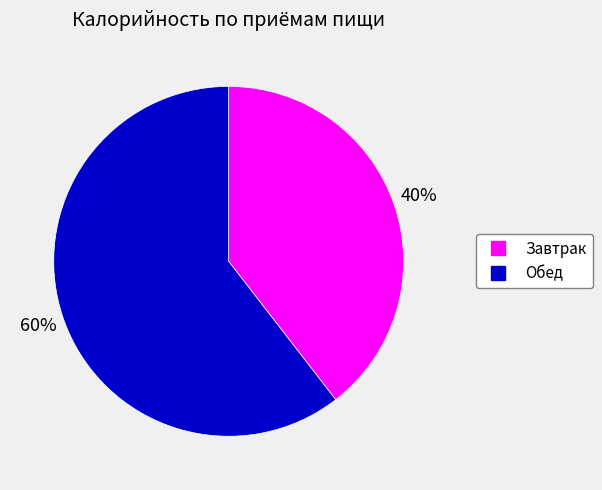

What is the majority slice?

Обед